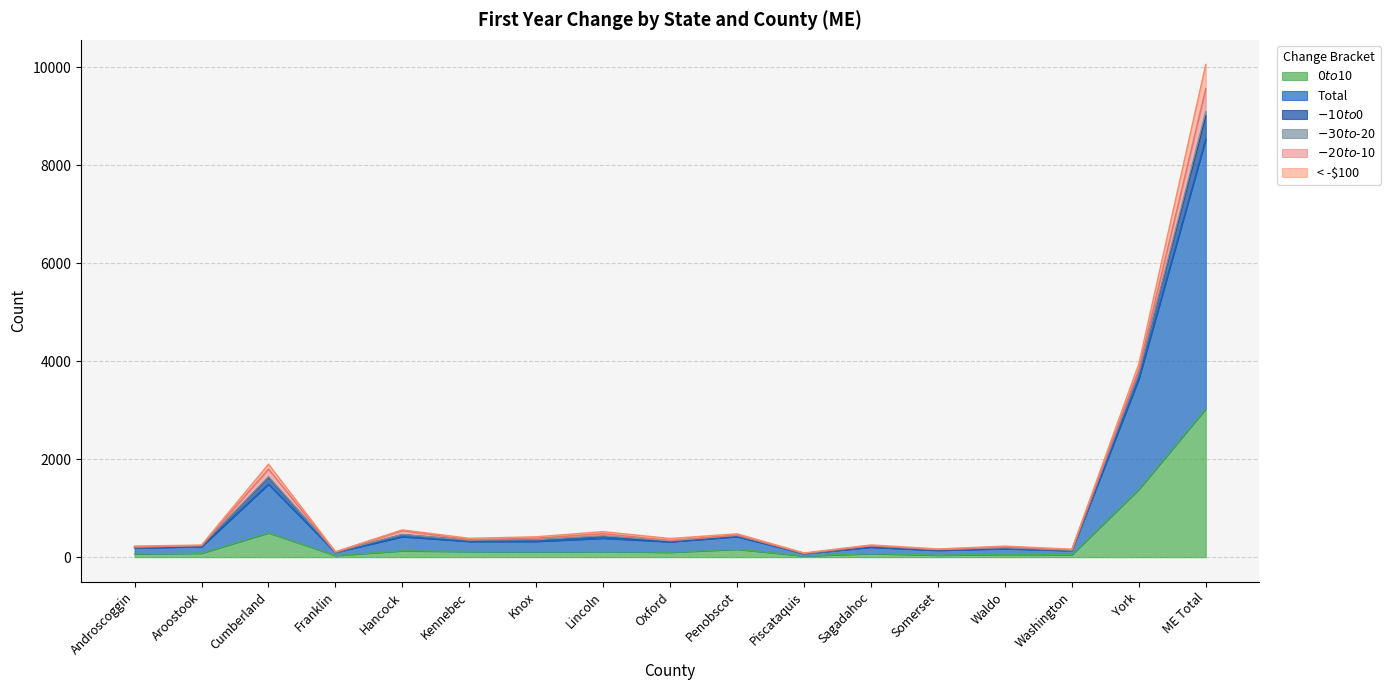

What is the sum of the Total values at ME Total and Washington?

9236